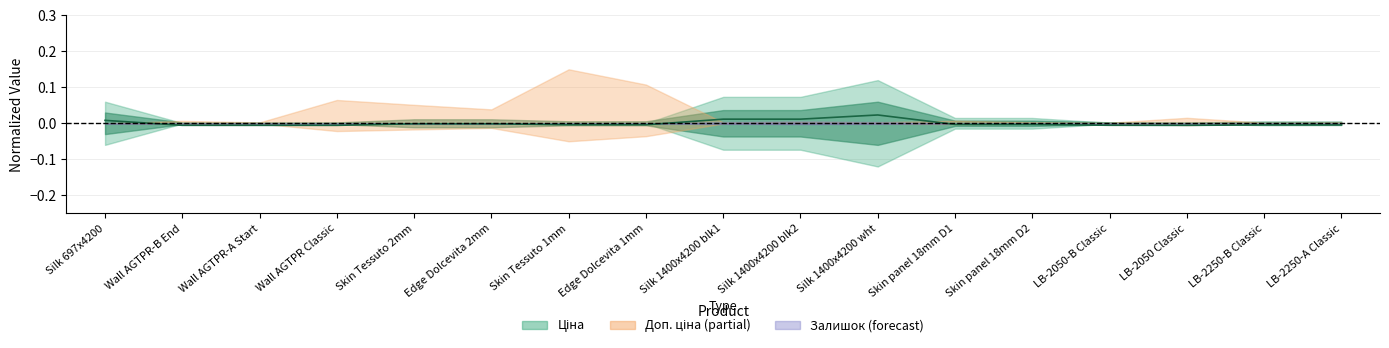

List the labels in order of value, smallest first.

LB-2050 Classic, Wall AGTPR Classic, Wall AGTPR-A Start, Wall AGTPR-B End, LB-2050-B Classic, LB-2250-A Classic, LB-2250-B Classic, Skin Tessuto 1mm, Edge Dolcevita 1mm, Skin panel 18mm D1, Skin panel 18mm D2, Skin Tessuto 2mm, Edge Dolcevita 2mm, Silk 697x4200, Silk 1400x4200 blk1, Silk 1400x4200 blk2, Silk 1400x4200 wht